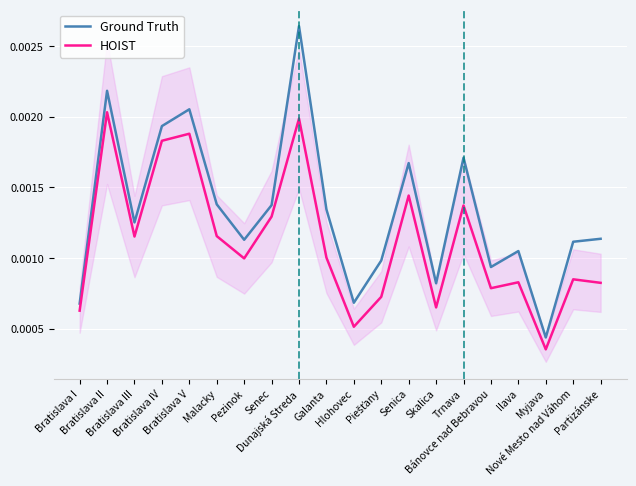

Count the number of data series in this chart.

2